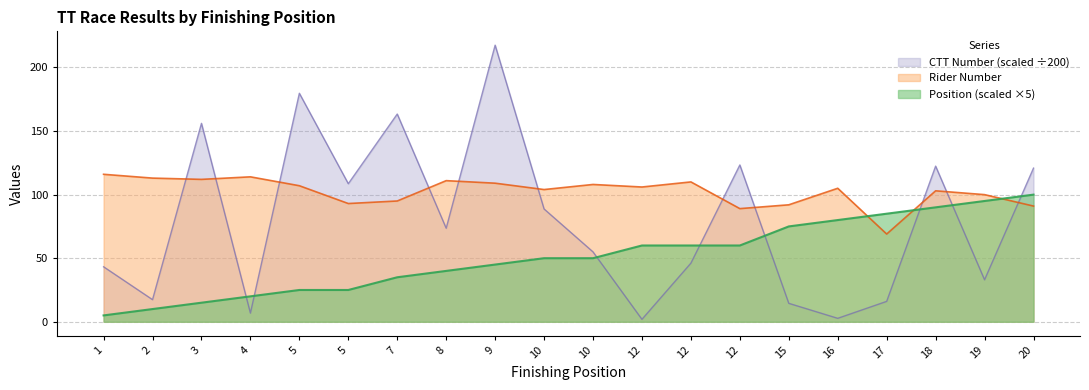

After their last crossing, which series has the higher values: Position or Rider Number?

Position